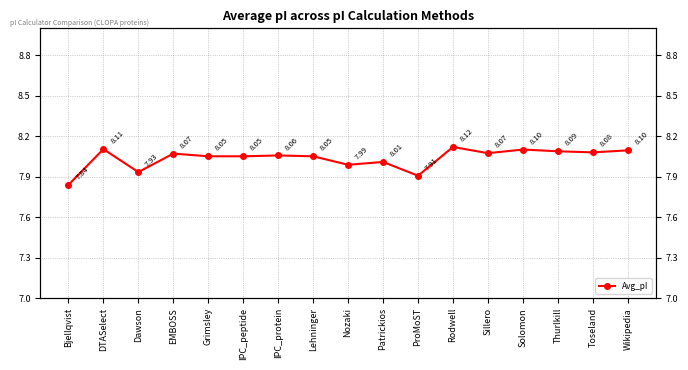

Which label corresponds to the largest value in the chart?

Rodwell